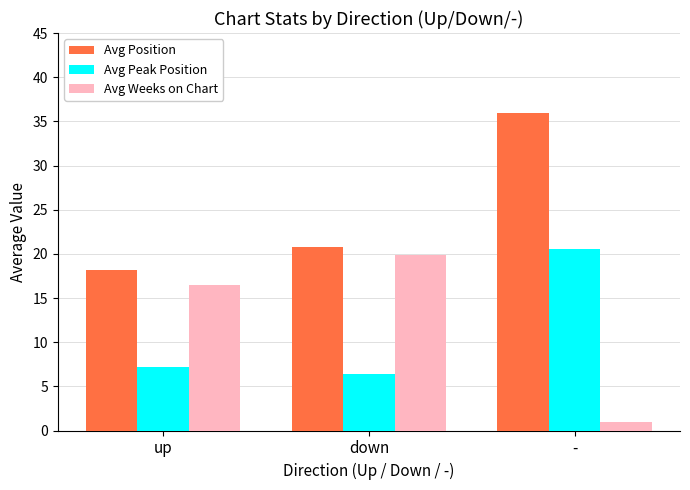

Between up and -, which series saw the biggest shift?

Avg Position